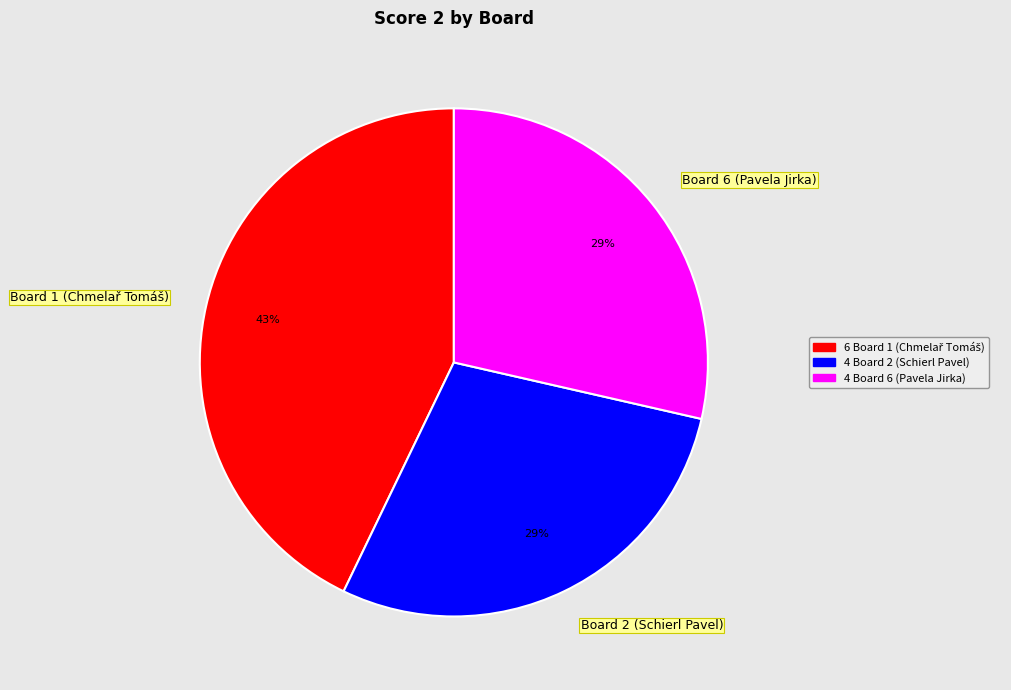

Is there any slice that represents more than half of the pie?

No